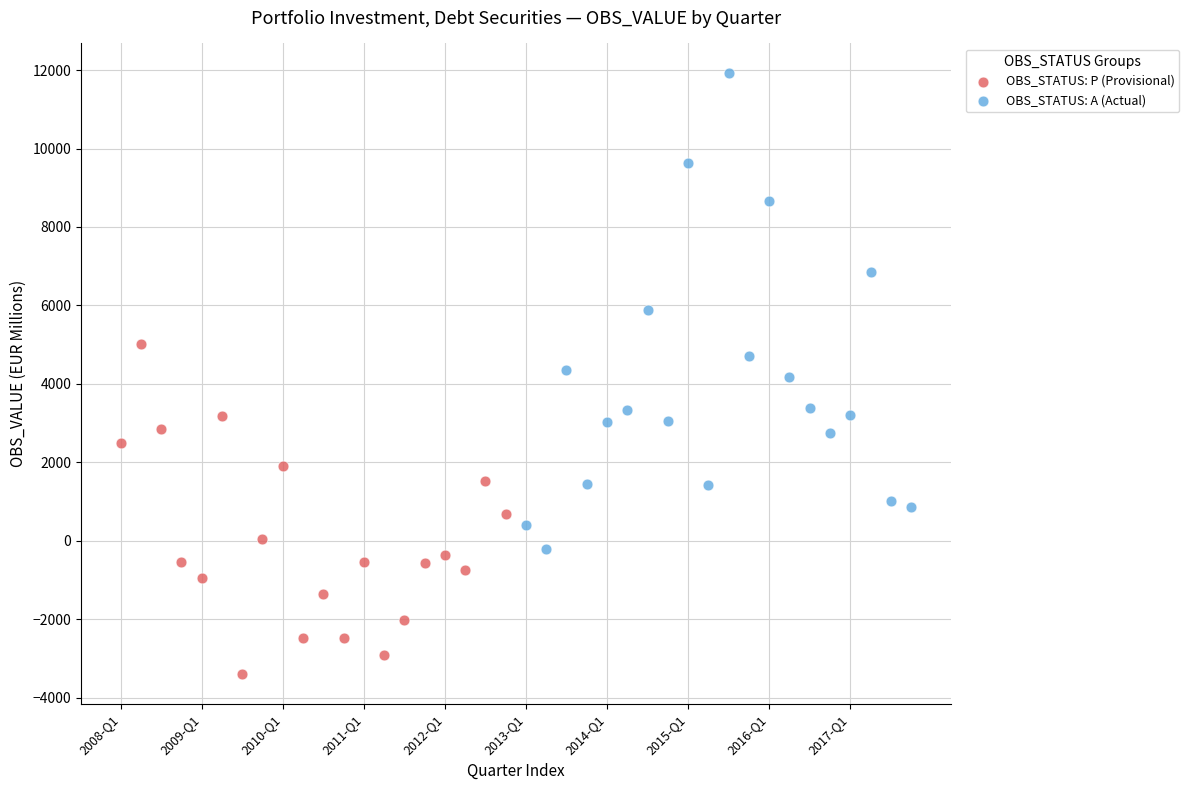

Which series reaches the maximum Y coordinate?

OBS_STATUS: A (Actual)